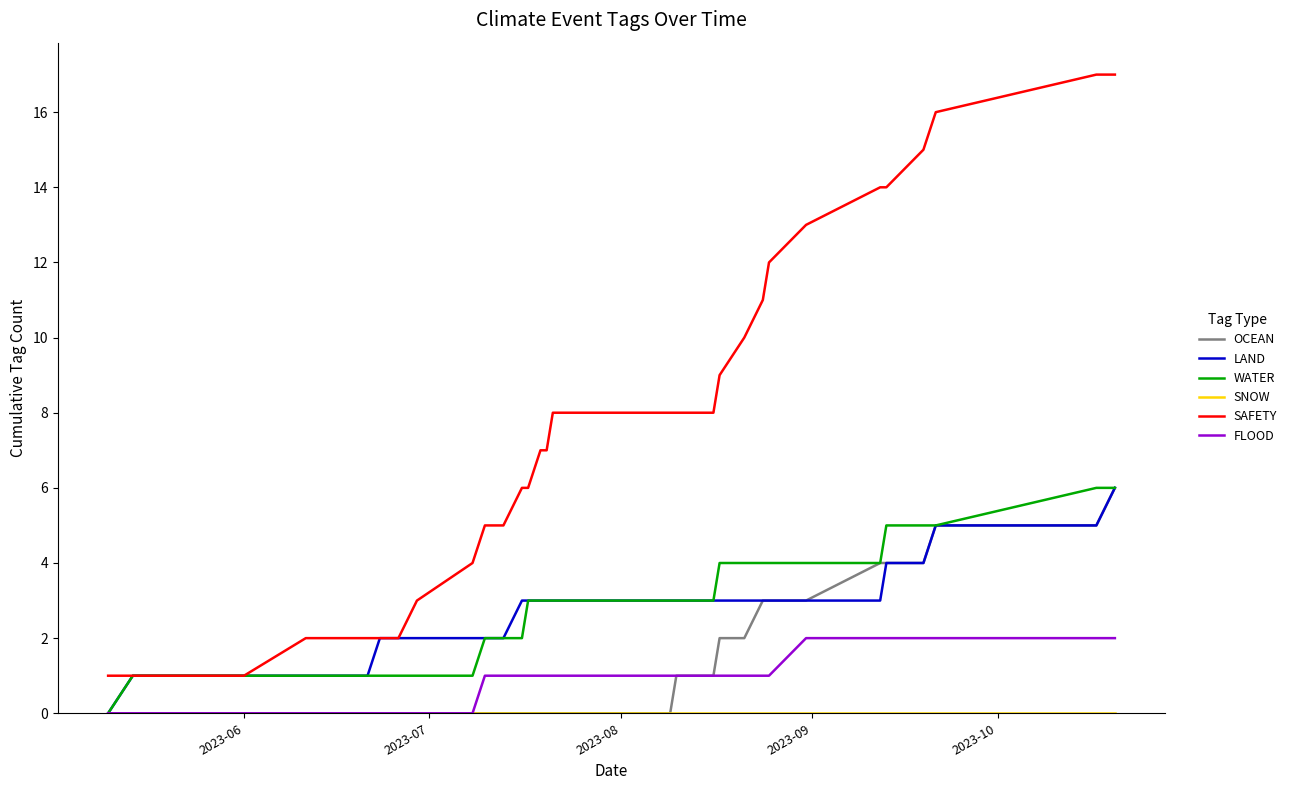

True or false: OCEAN and SAFETY cross at least once.

False